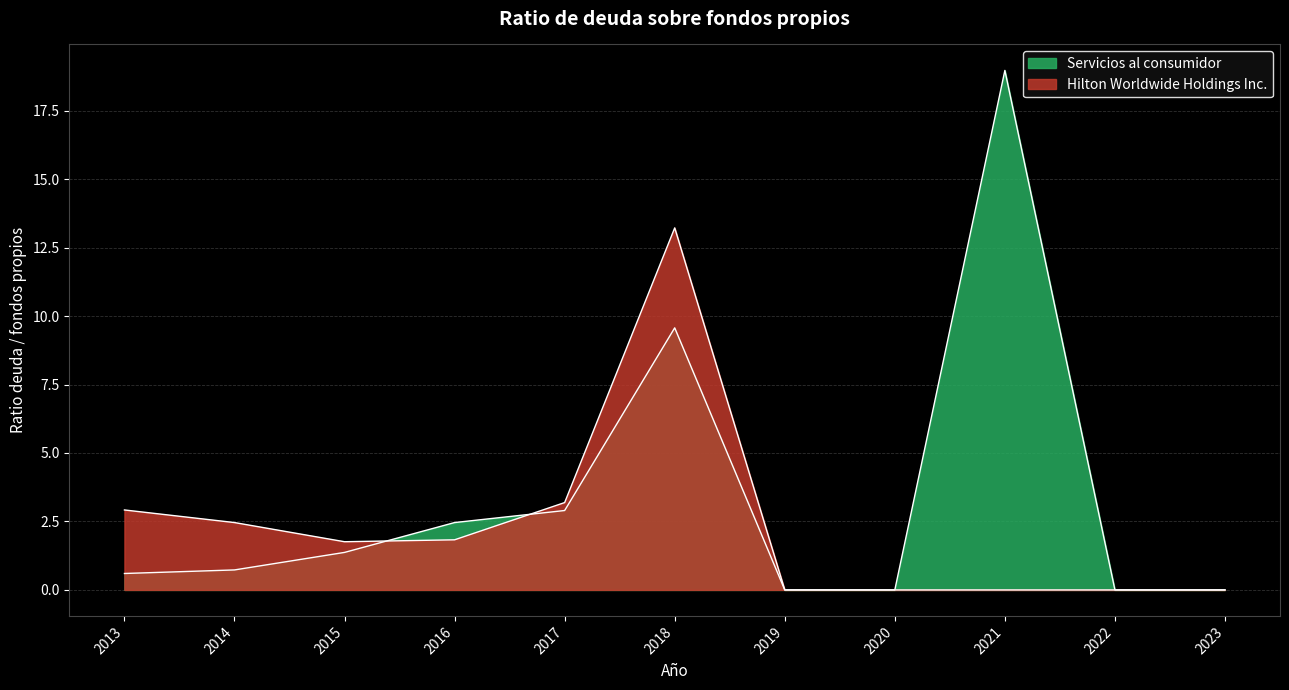

Reading left to right, list all the values displayed in this chart.

Hilton Worldwide Holdings Inc.: 2013=2.9	2014=2.5	2015=1.8	2016=1.8	2017=3.2	2018=13.2	2019=0.0	2020=0.0	2021=0.0	2022=0.0	2023=0.0
Servicios al consumidor: 2013=0.6	2014=0.7	2015=1.4	2016=2.5	2017=2.9	2018=9.6	2019=0.0	2020=0.0	2021=19.0	2022=0.0	2023=0.0